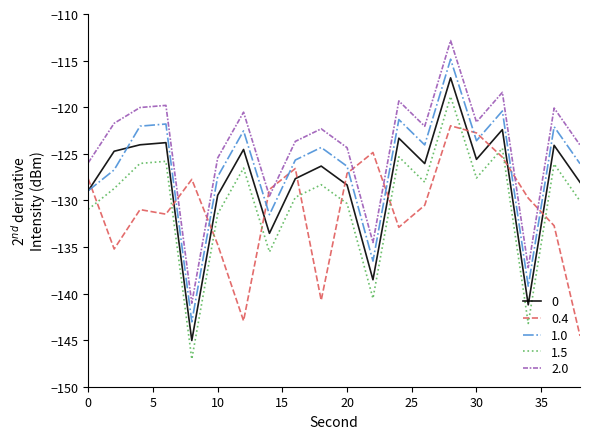

How many categories are shown in the chart?

20